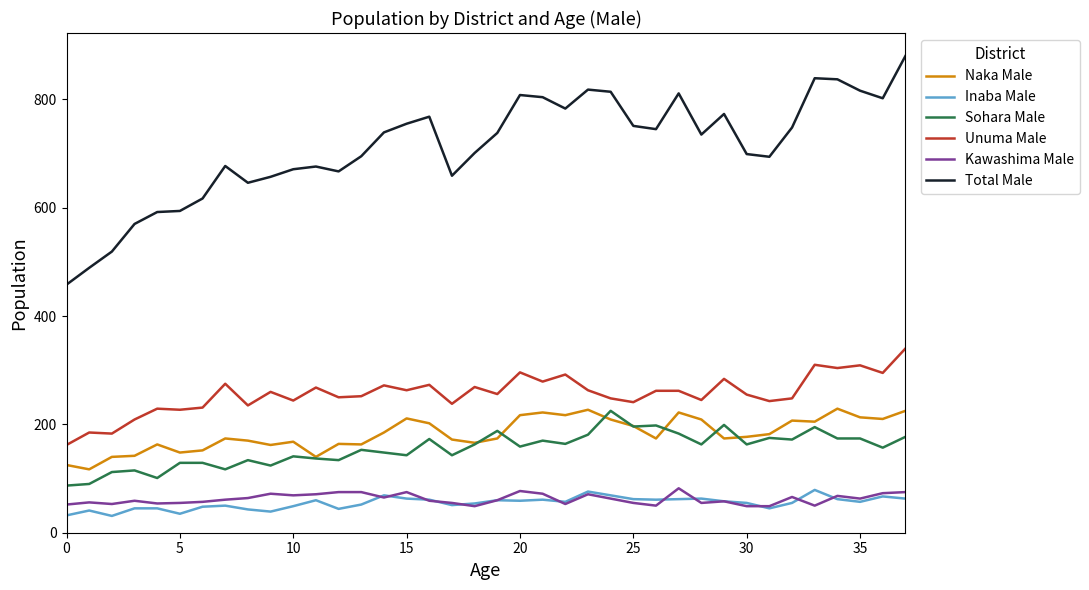

What is the maximum value for Unuma Male?

340